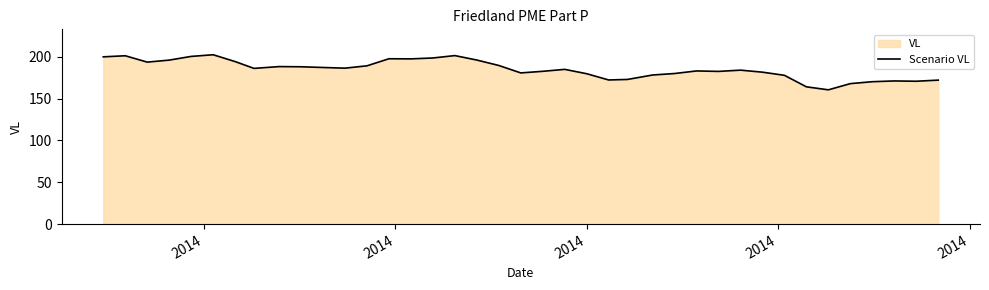

What is the difference between the maximum and minimum values?

41.9